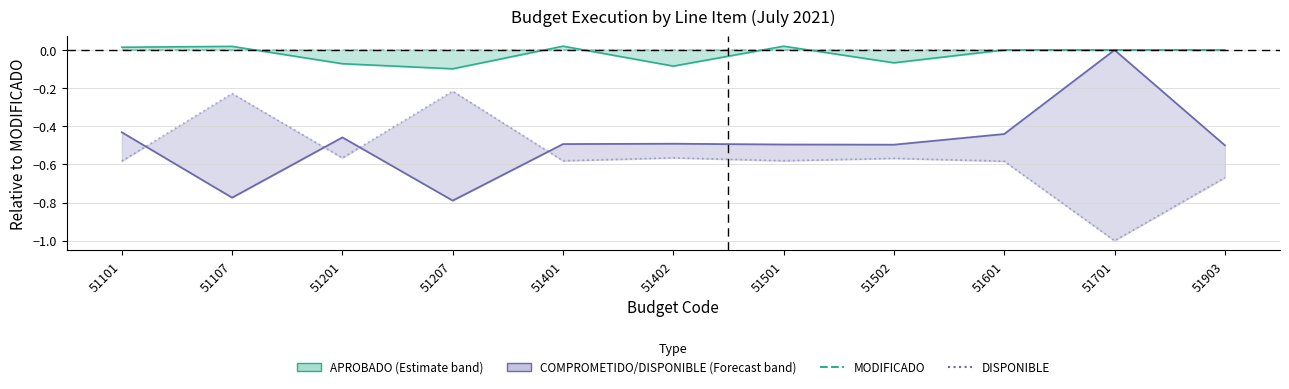

The DISPONIBLE series shows -0.6 at 51501. True or false?

True